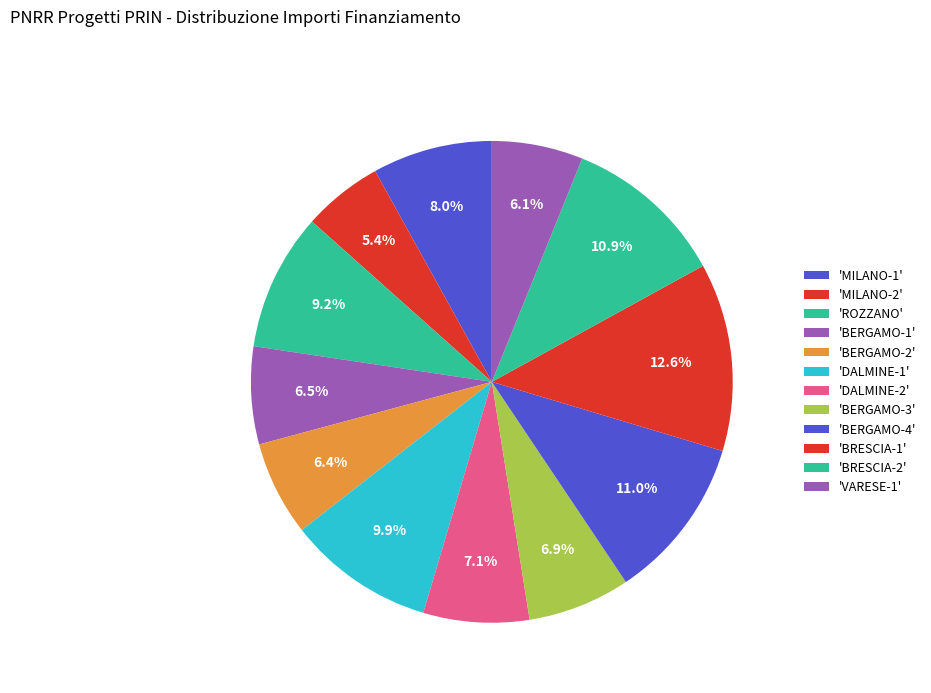

Count the number of slices in the pie.

12